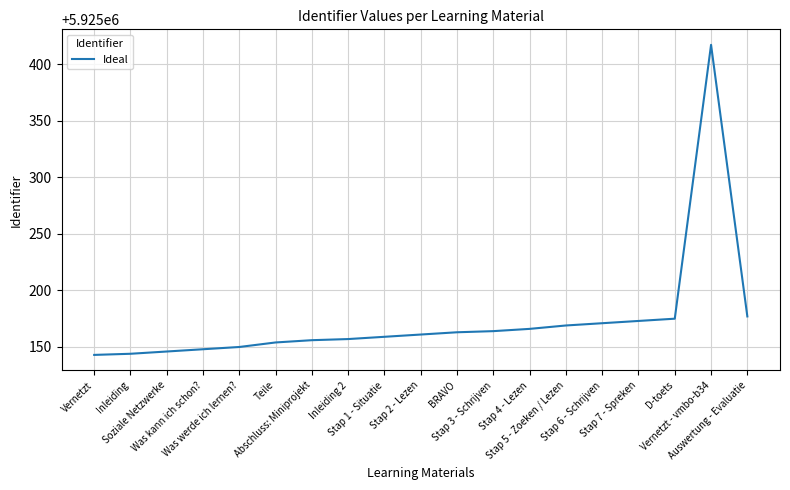

How many distinct data groups are displayed?

1